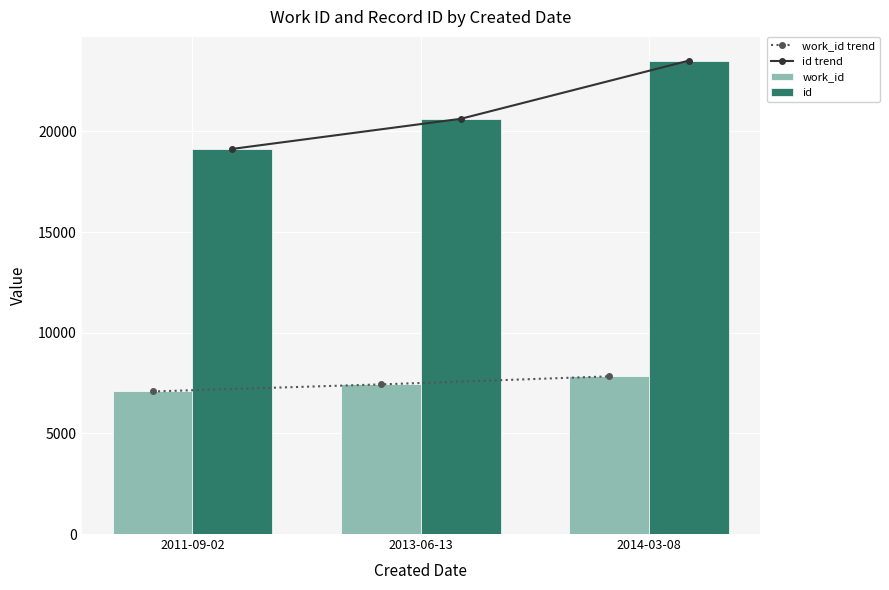

What is the spread (max minus min) of values at 2013-06-13?

13191